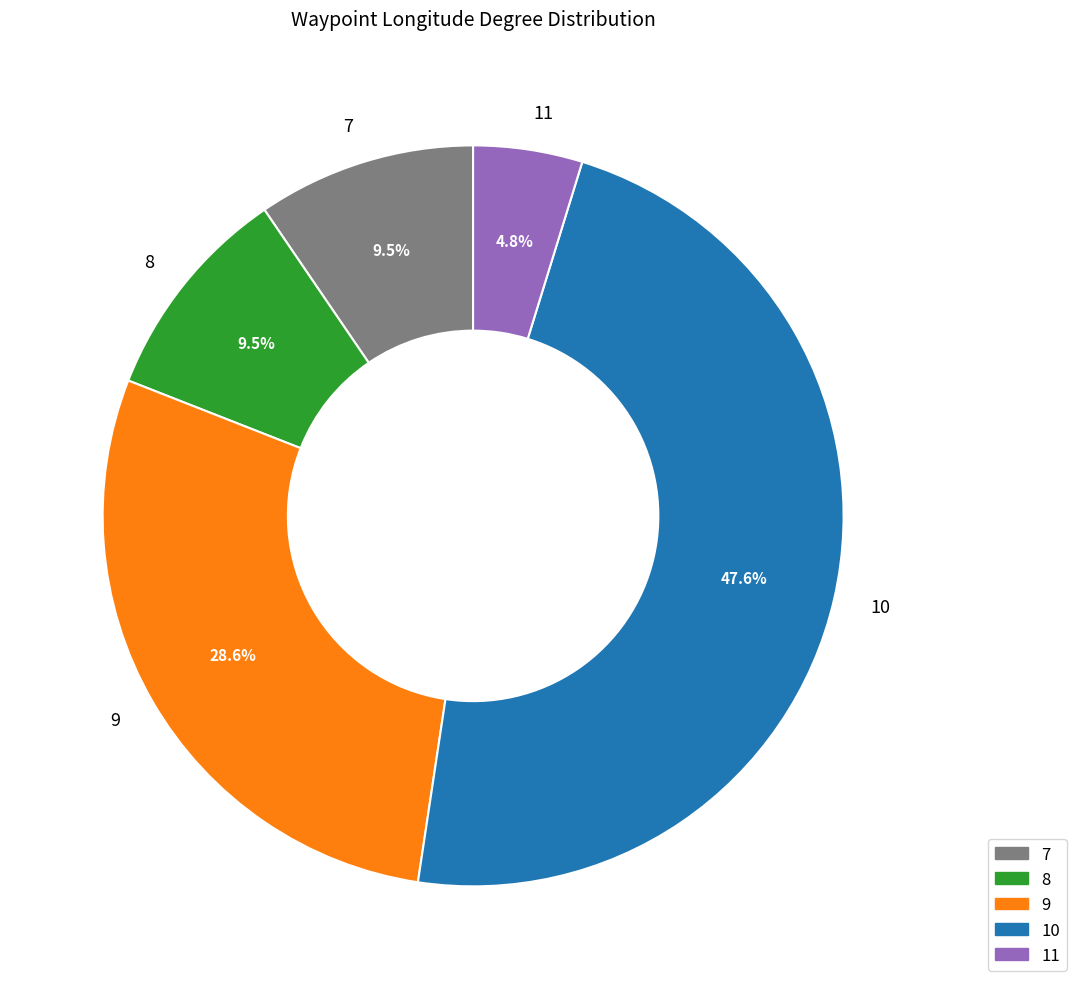

Approximately how many times larger is the value at 8 compared to 9?

0.3